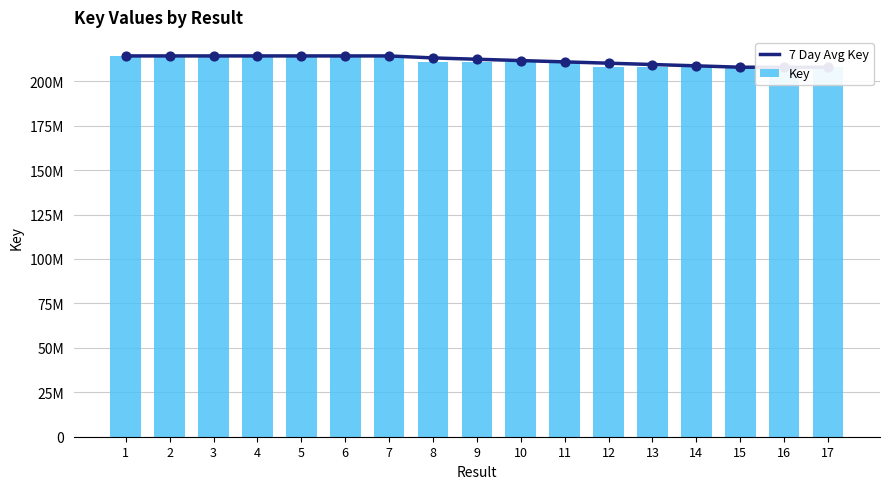

Which series reaches the maximum Y coordinate?

Key